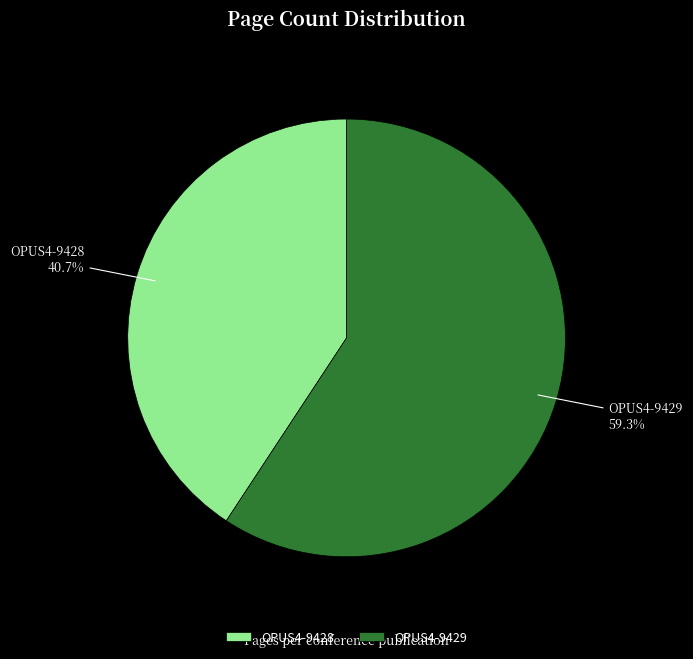

To the nearest percent, what is the difference between the OPUS4-9428 and OPUS4-9429 slice percentages?

19%